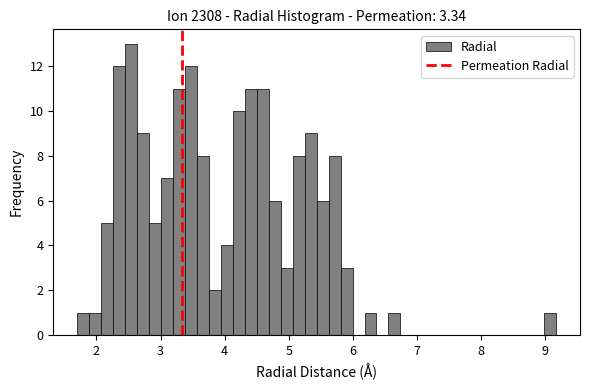

Read against the x-axis, roughly where is the centre of the tallest bar?

2.5